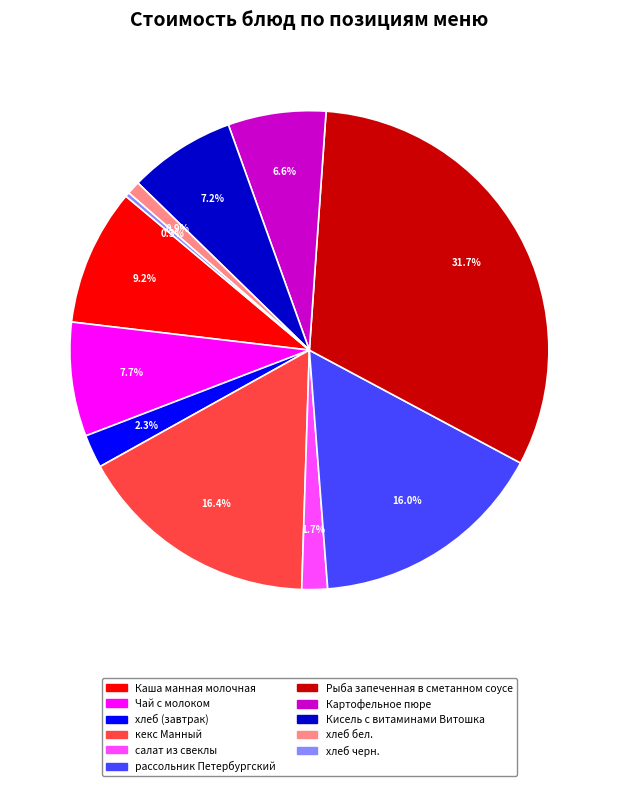

Which category has the smallest portion of the pie?

хлеб черн.